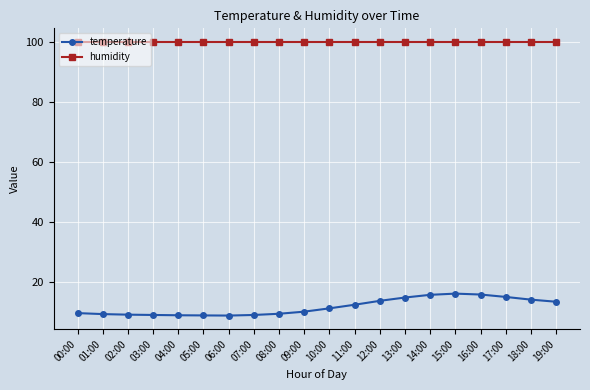

What is the spread (max minus min) of values at 03:00?

90.8